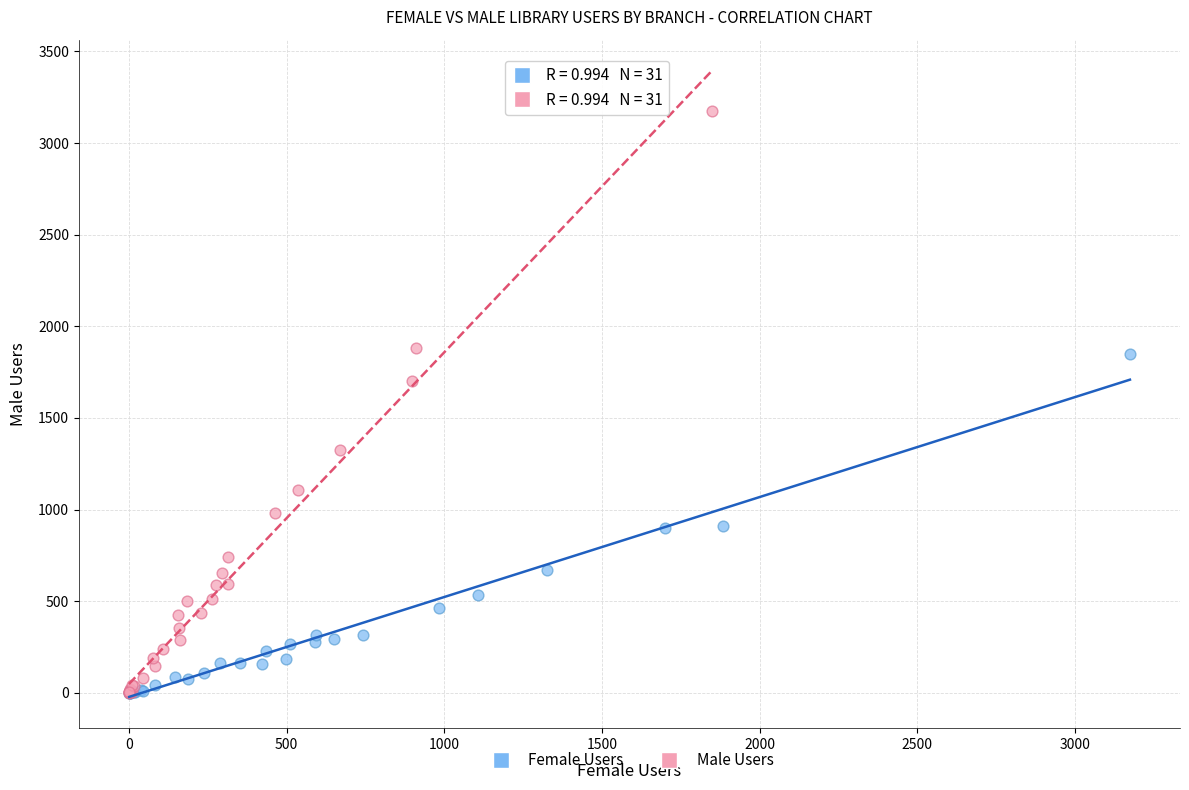

Which series contains the highest Y value?

Male Users